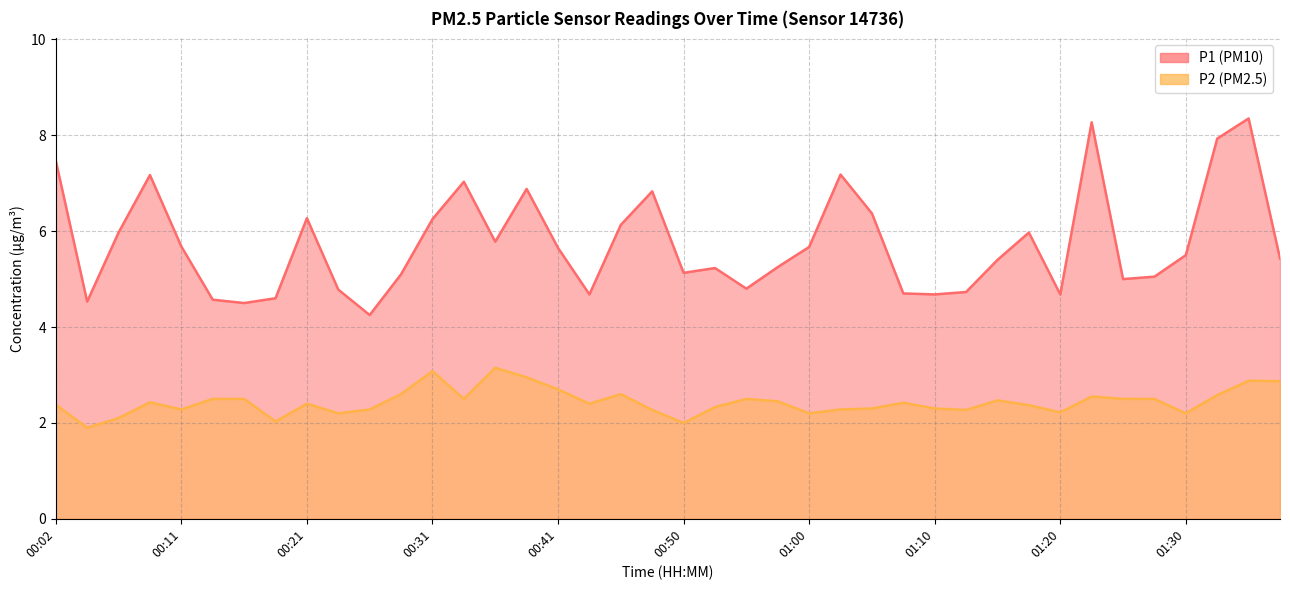

What is the average value of the P1 series?

5.7